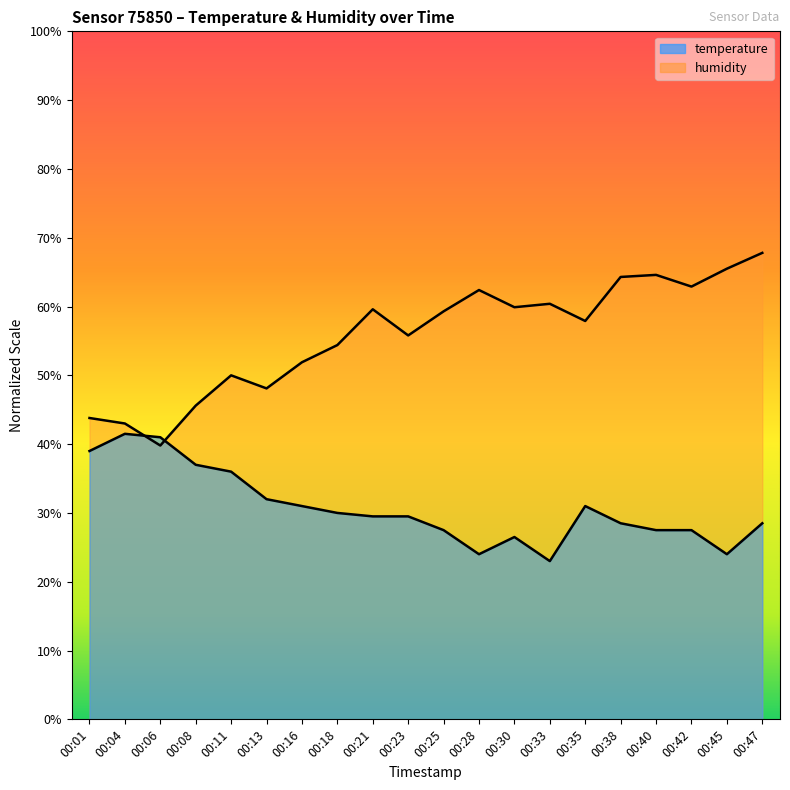

What is the difference between the temperature values at 00:40 and 00:21?

1.7